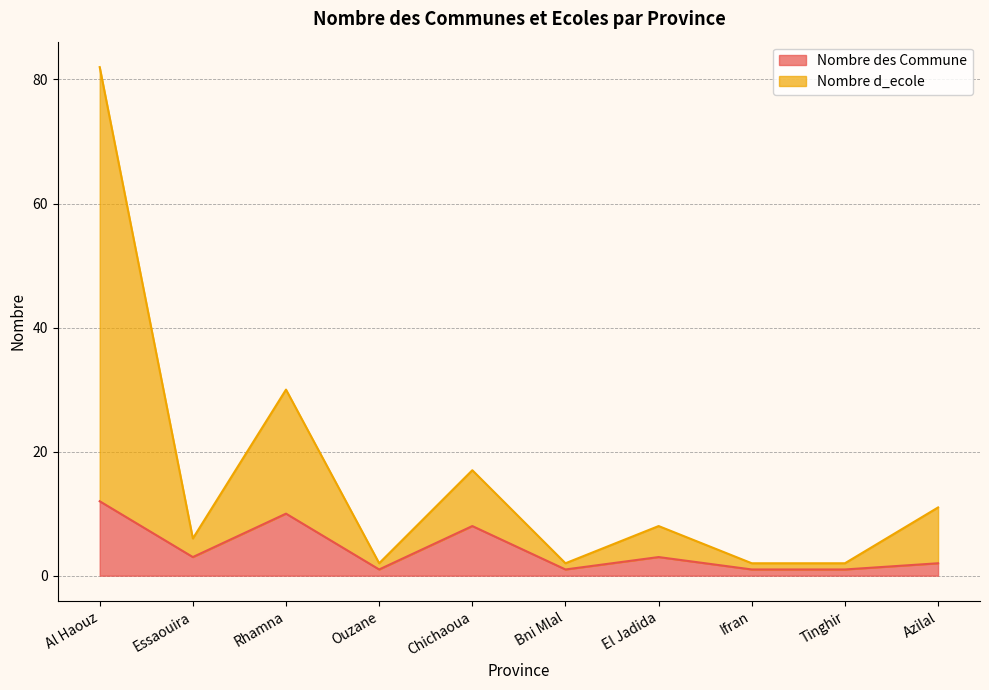

How many data points in Nombre d_ecole are less than 8?

5